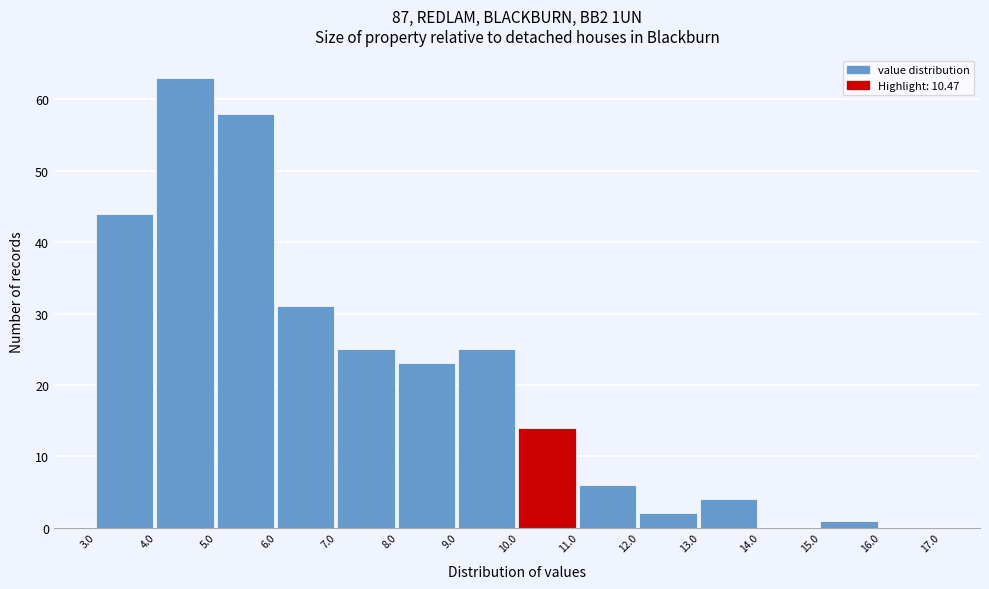

Reading left to right, list every bar in this chart as the range it spans on the x-axis followed by its height. The values are not printed on the chart, so give them approximately, as read against the axis.

3.0 to 4.0: 44
4.0 to 5.0: 63
5.0 to 6.0: 58
6.0 to 7.0: 31
7.0 to 8.0: 25
8.0 to 9.0: 23
9.0 to 10.0: 25
10.0 to 11.0: 14
11.0 to 12.0: 6
12.0 to 13.0: 2
13.0 to 14.0: 4
14.0 to 15.0: 0
15.0 to 16.0: 1
16.0 to 17.0: 0